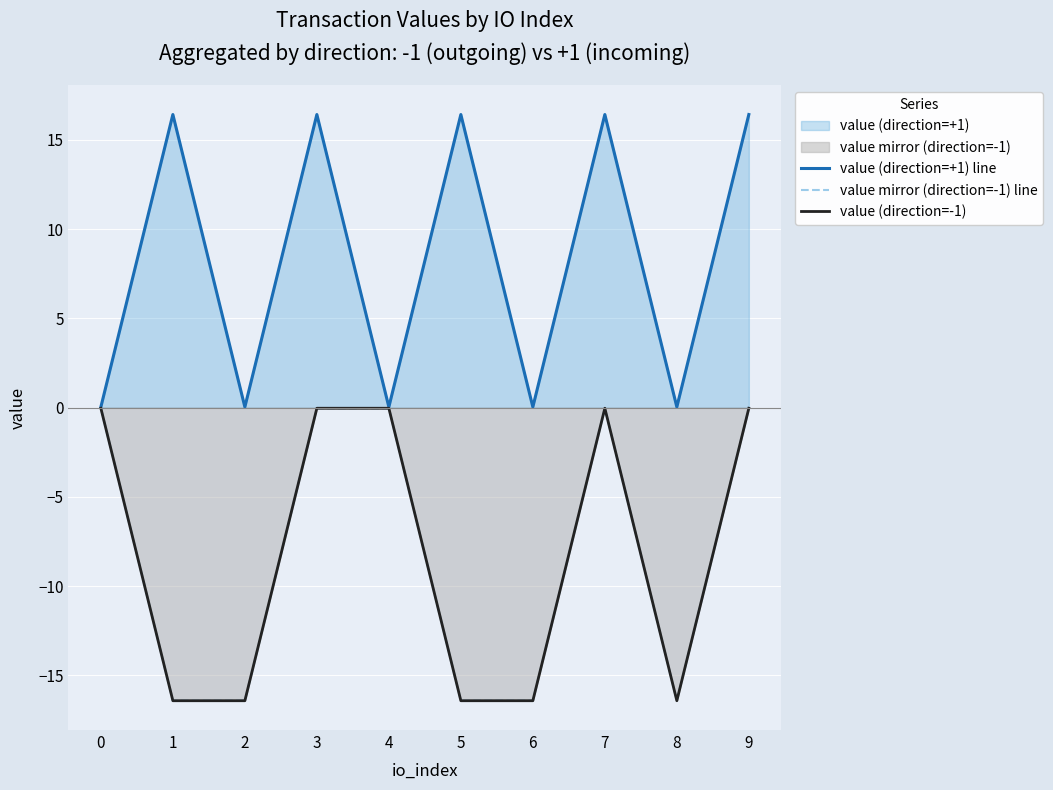

Which category has the lowest value across all series?

1